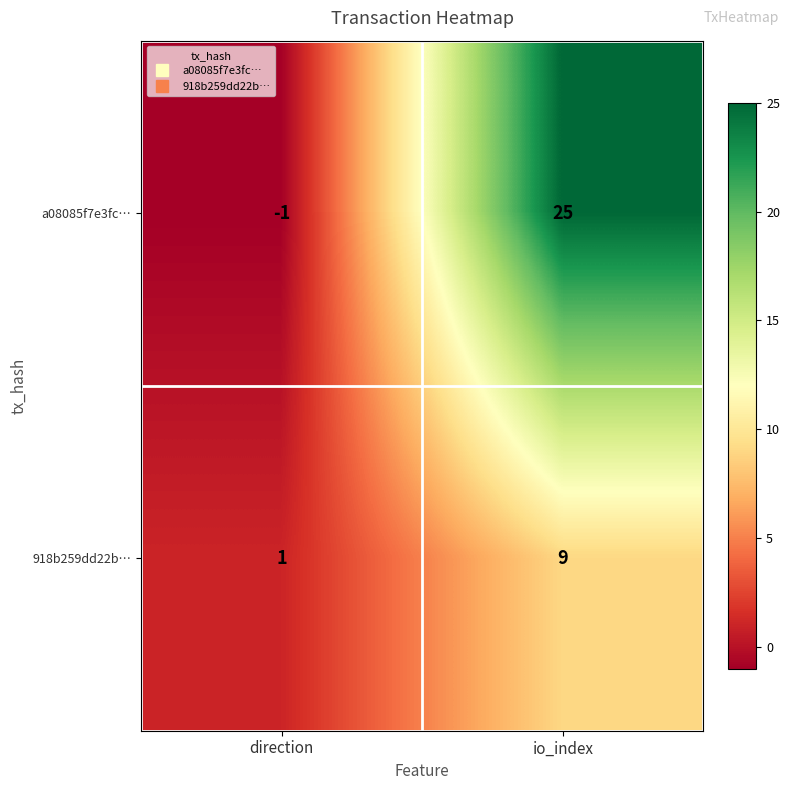

Reading right to left, list all the values displayed in this chart.

a08085f7e3fc…: io_index=25	direction=-1
918b259dd22b…: io_index=9	direction=1